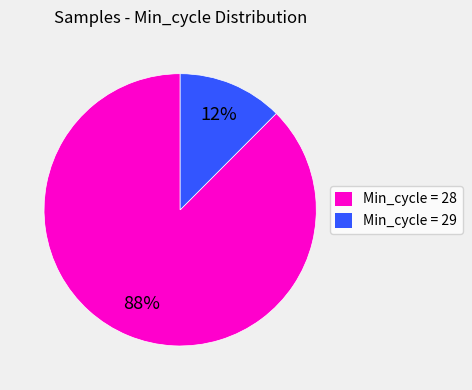

Rank the categories by value from highest to lowest.

Min_cycle = 28, Min_cycle = 29